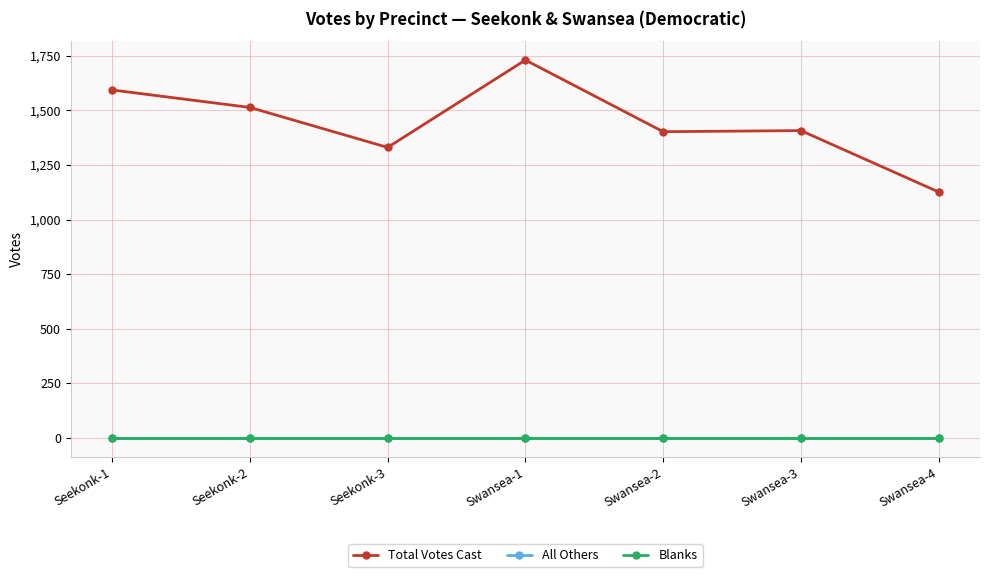

Is this an area chart (filled region under the line)?

No